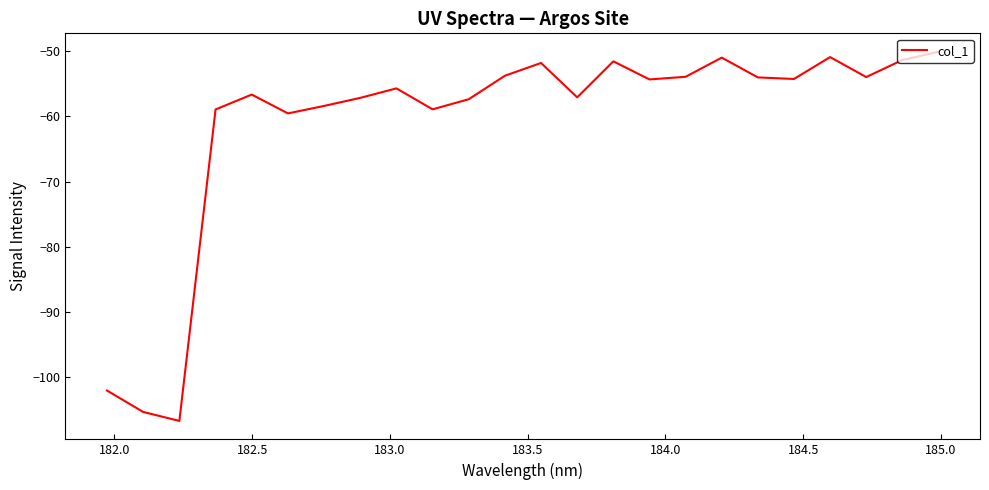

What is the maximum value shown in the chart?

-50.1